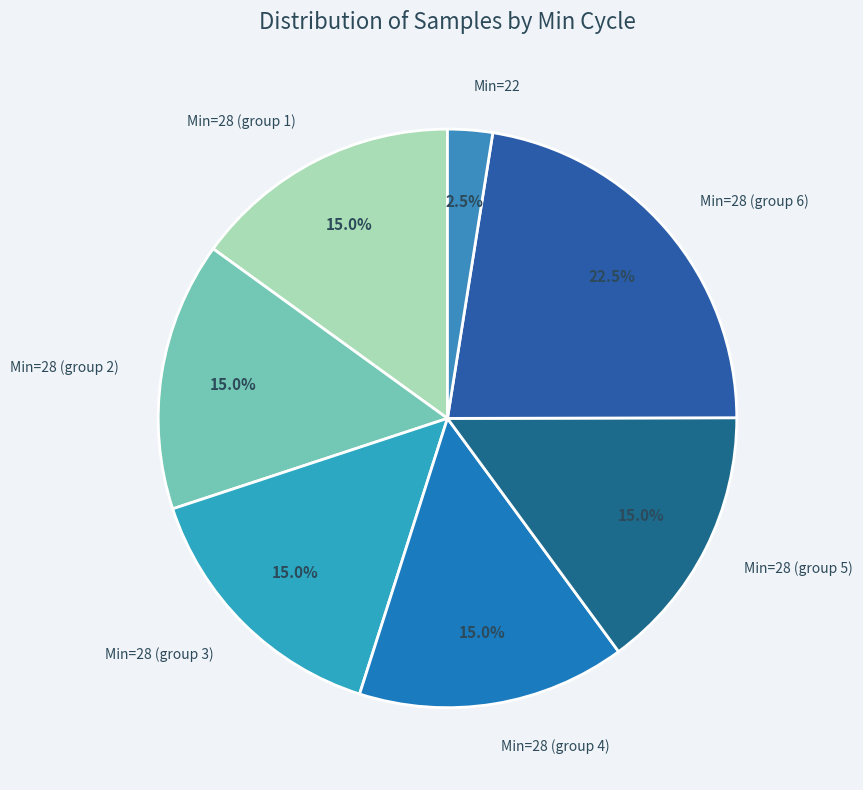

Is there any slice that represents more than half of the pie?

No